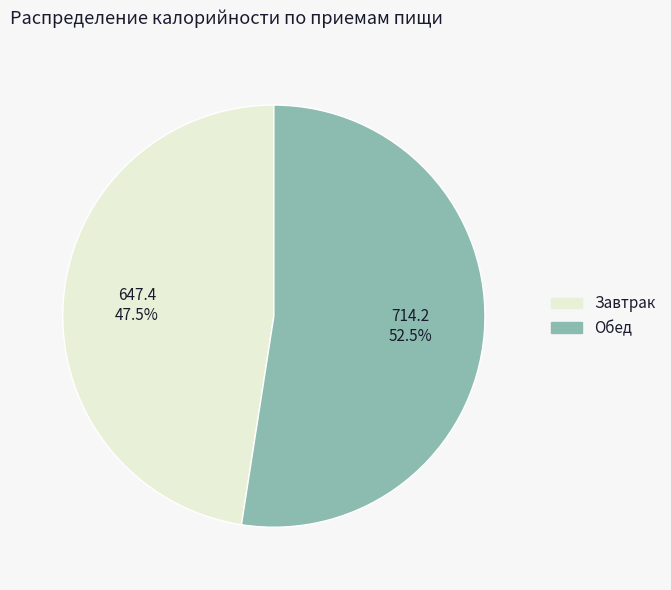

Approximately how many times larger is the value at Завтрак compared to Обед?

0.9